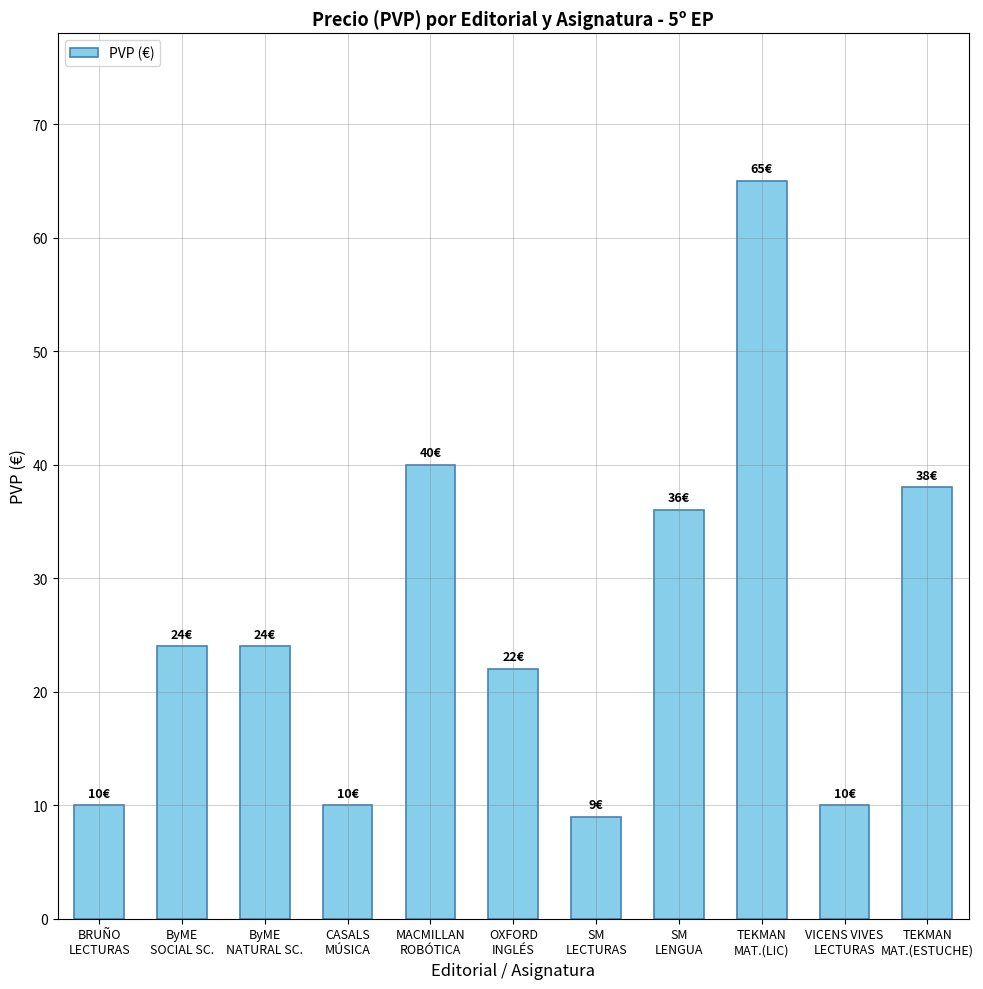

Approximately how many times larger is the value at TEKMAN
MAT.(ESTUCHE) compared to SM
LECTURAS?

4.2